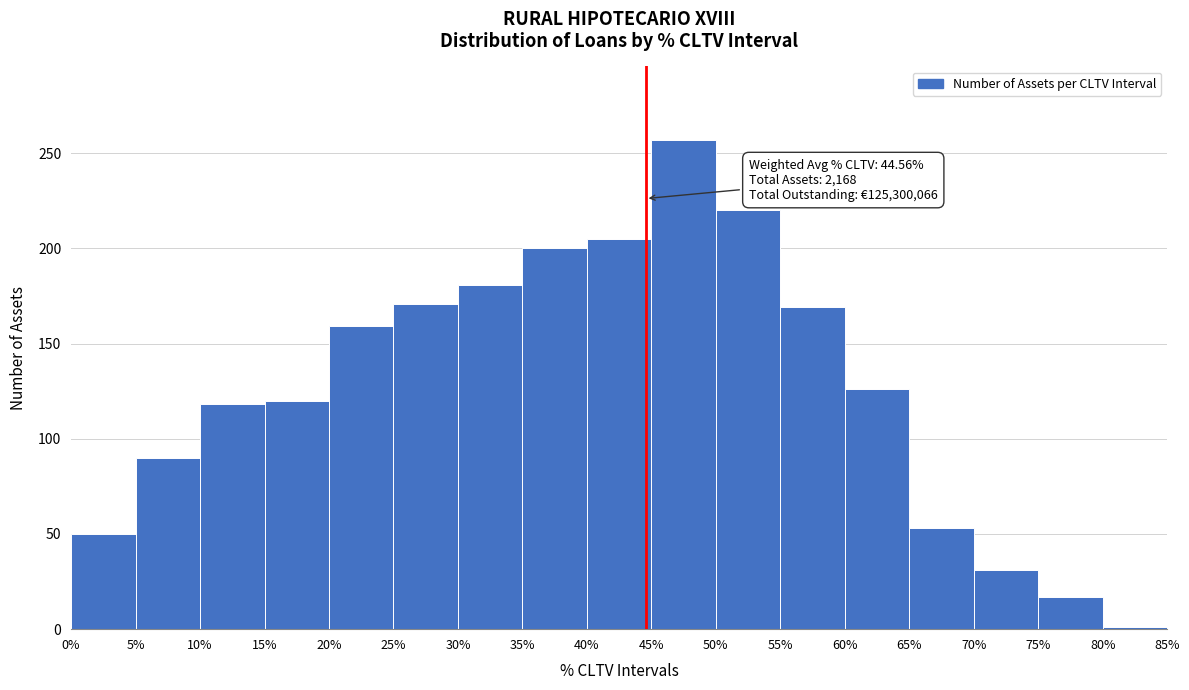

Which range on the x-axis has the tallest bar?

45% to 50%